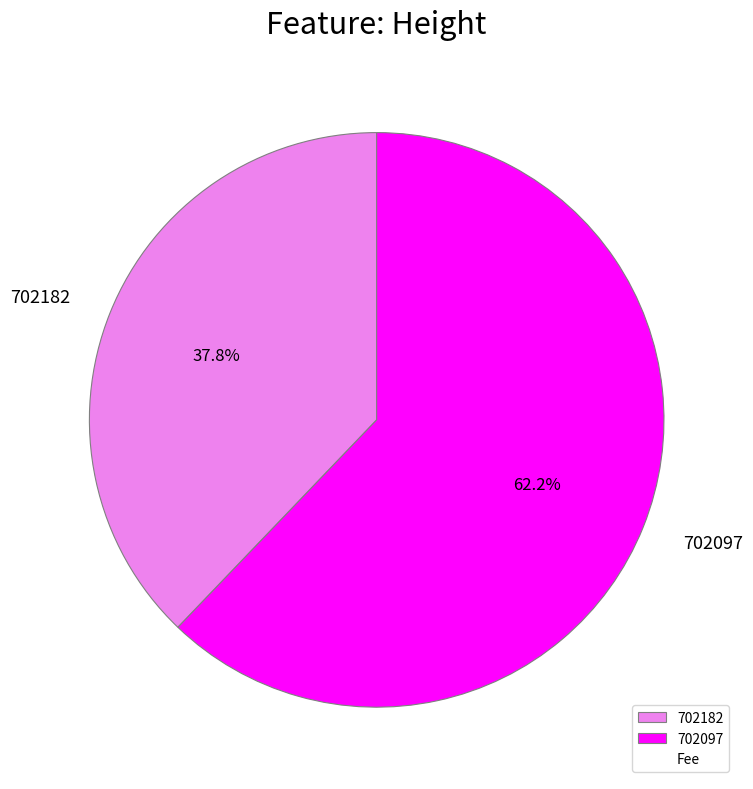

Is it true that 702097 is 62% of the pie?

True